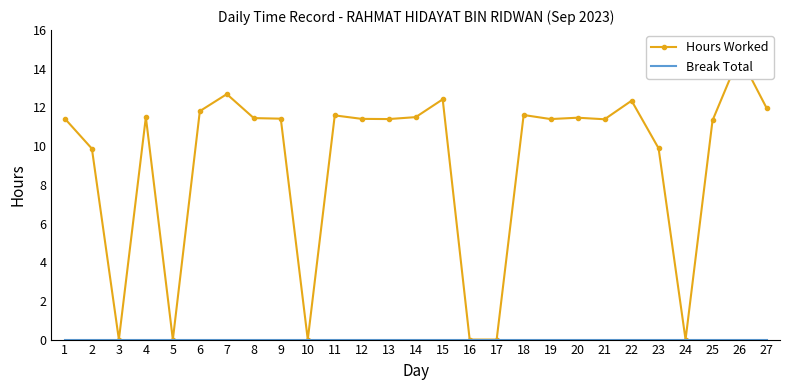

True or false: Hours Worked and Break Total cross at least once.

False